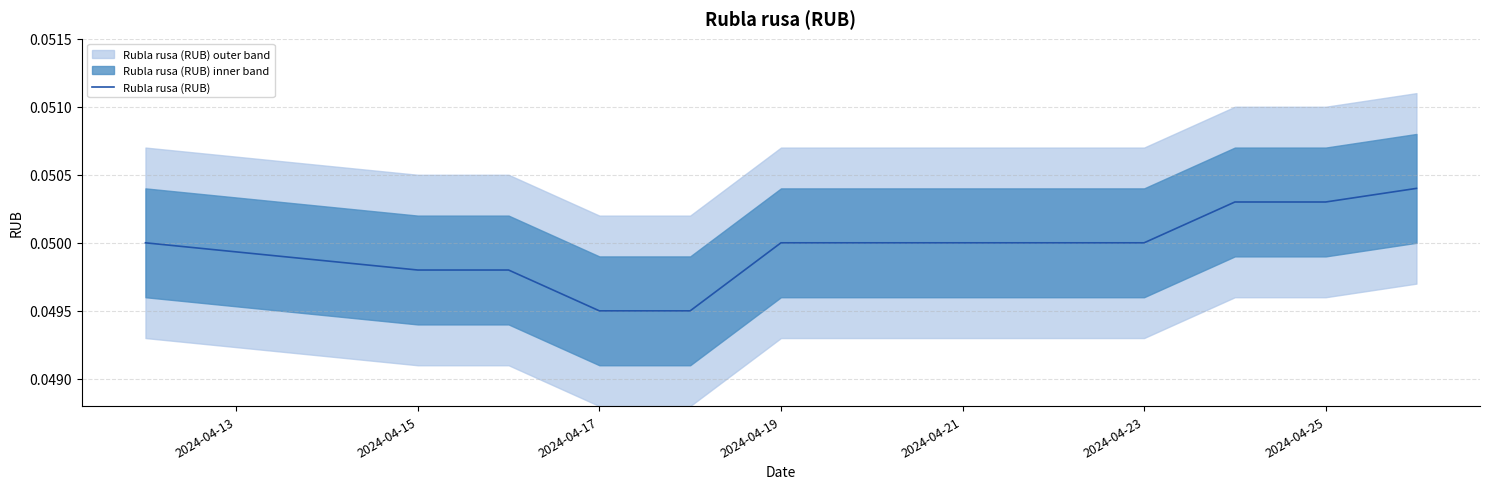

Reading left to right, list all the values displayed in this chart.

0.1	0.0	0.0	0.0	0.0	0.1	0.1	0.1	0.1	0.1	0.1